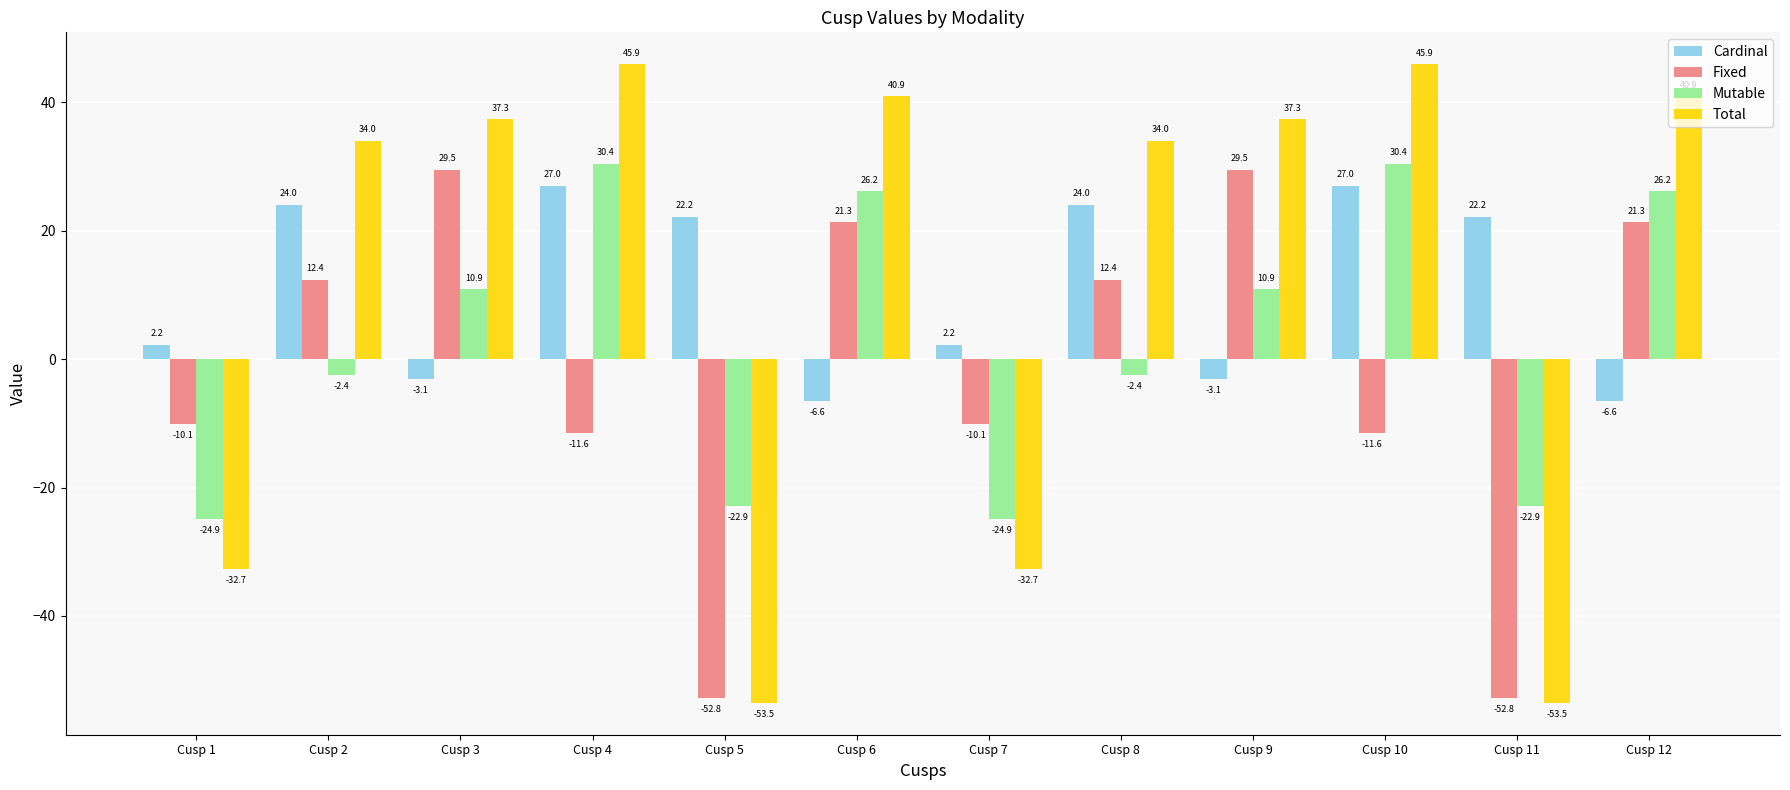

Is it true that Fixed equals -19.6 at Cusp 10?

False